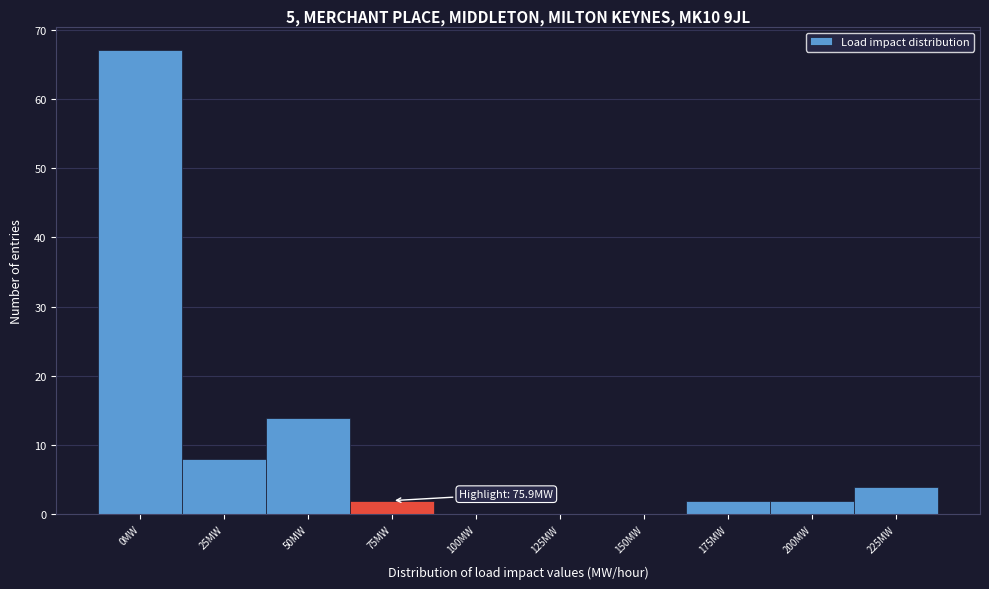

Reading right to left, extract all data points from this chart.

225MW=4	200MW=2	175MW=2	150MW=0	125MW=0	100MW=0	75MW=2	50MW=14	25MW=8	0MW=67